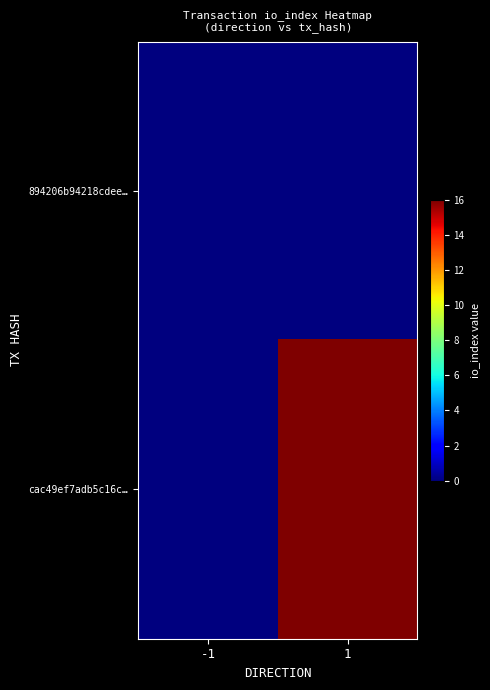

Reading right to left, transcribe all the data shown in this chart.

894206b94218cdee…: 1=0	-1=0
cac49ef7adb5c16c…: 1=16	-1=0